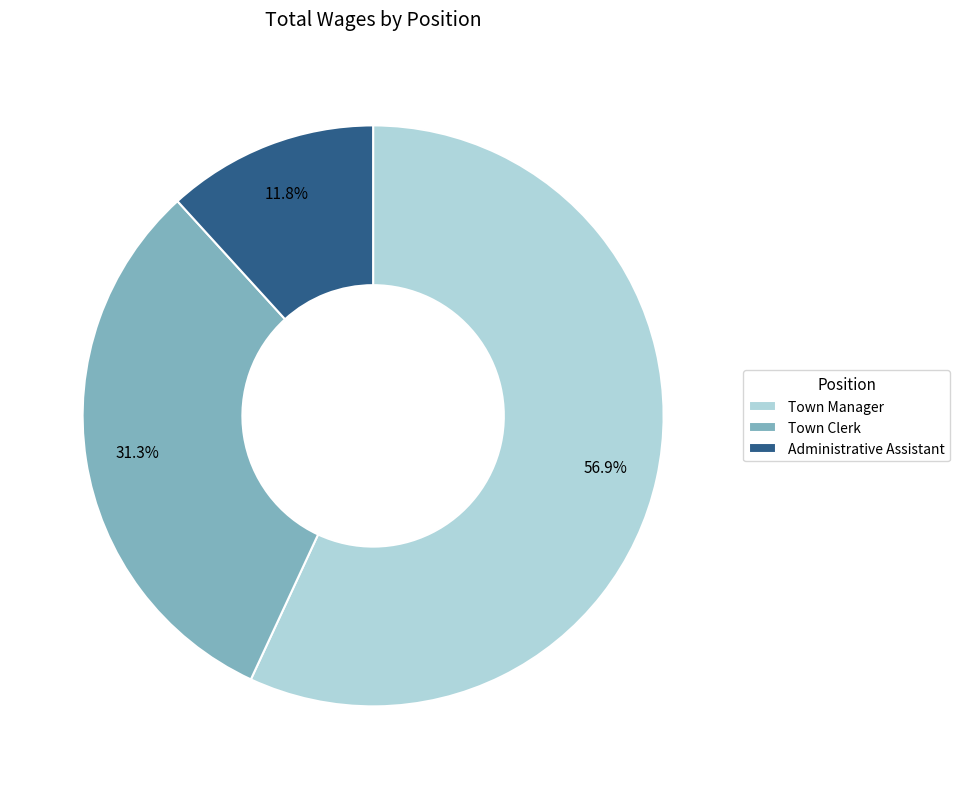

Rank the categories by value from highest to lowest.

Town Manager, Town Clerk, Administrative Assistant